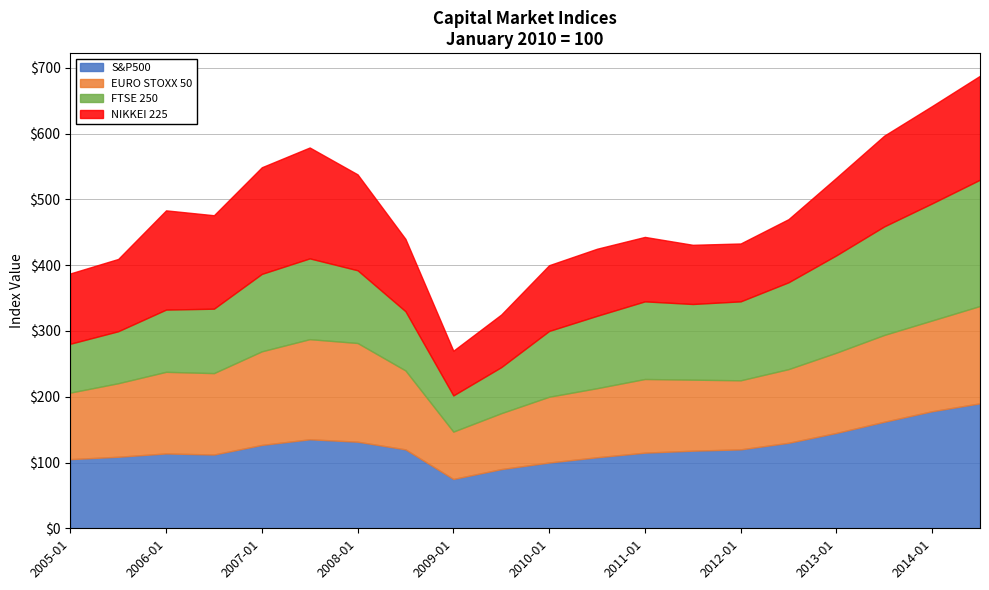

At which category is the sum across all series the highest?

2014-07